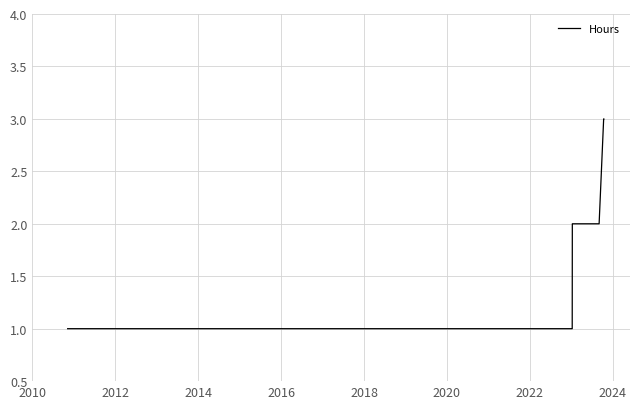

What is the greatest value displayed?

3